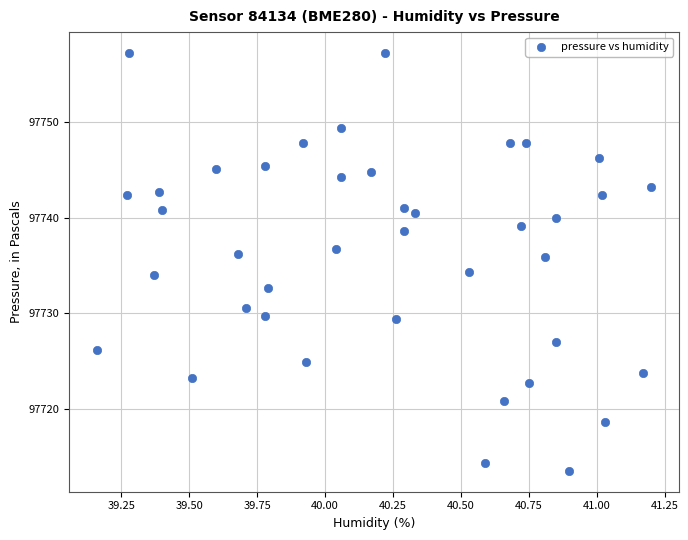

What is the range of Y values (max minus min)?

43.8